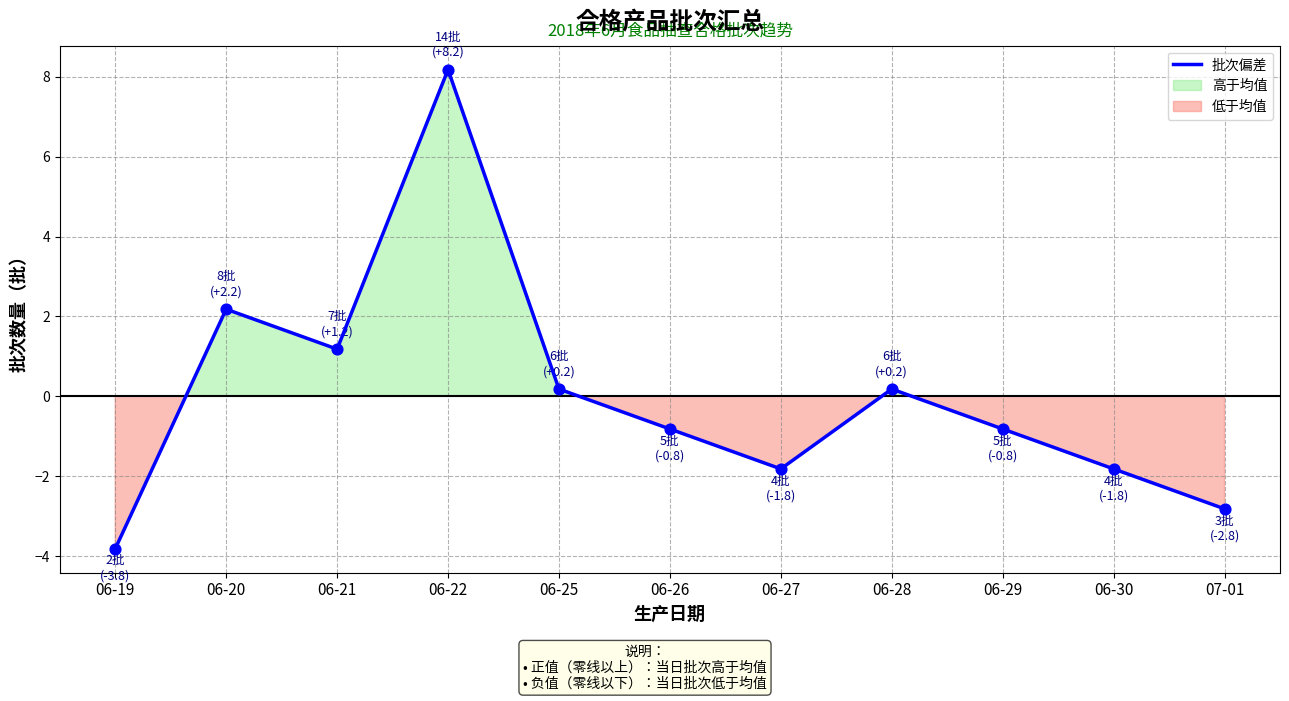

What is the change in value from 06-19 to 06-20?

+6.0